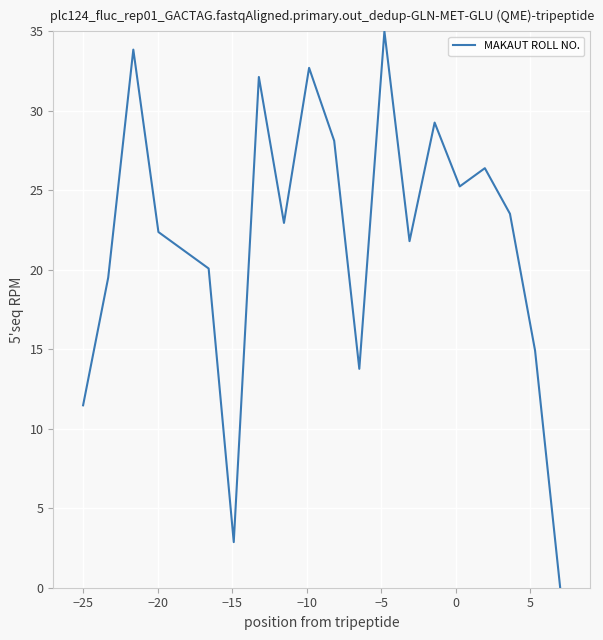

What is the difference between the maximum and minimum values?

35.0